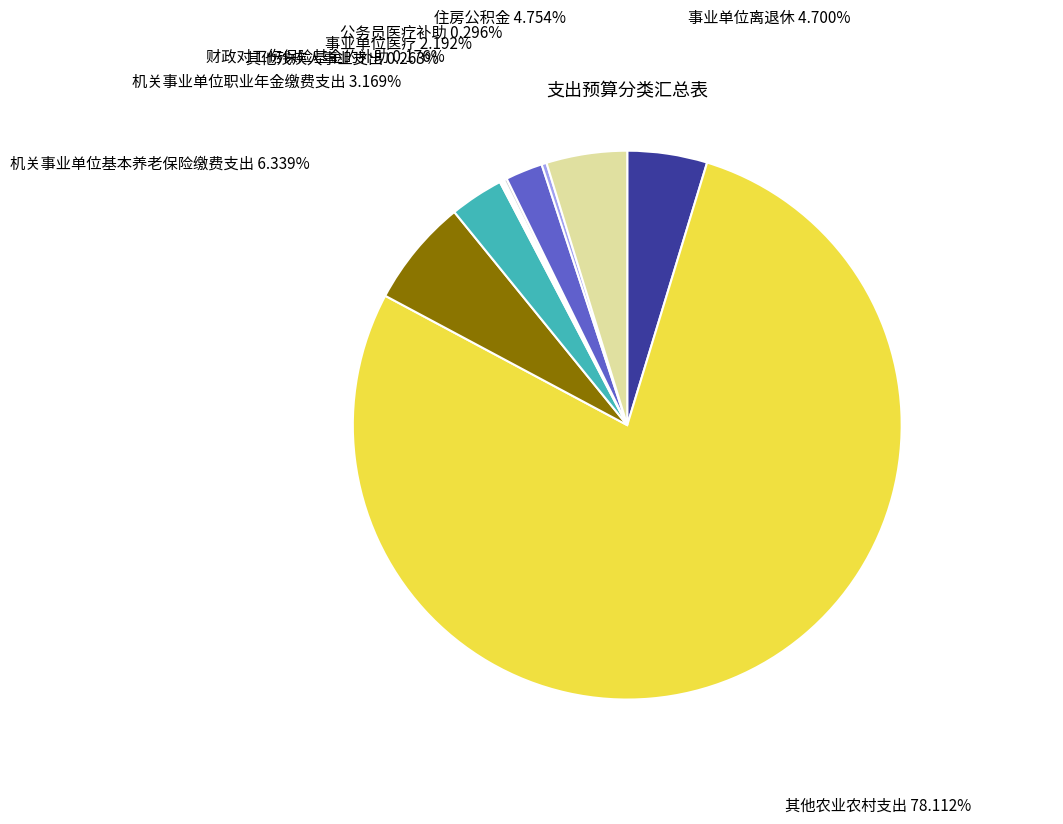

Is there a majority slice in this chart?

Yes